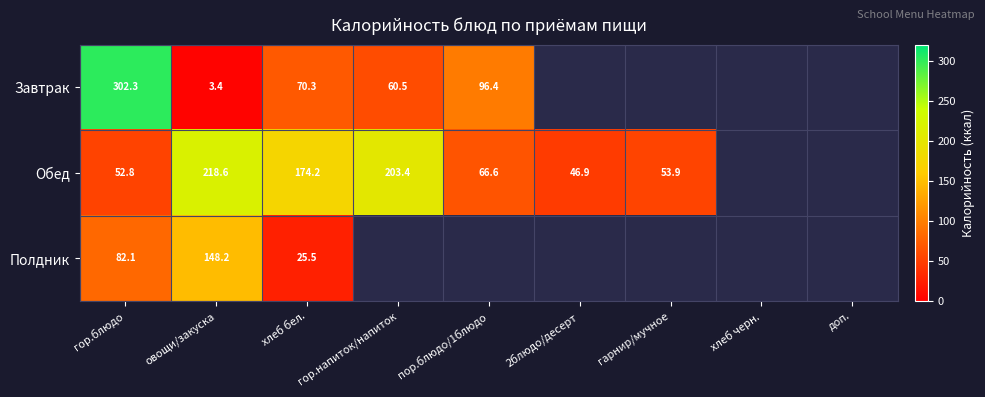

List the series in order of their peak value, lowest first.

Полдник, Обед, Завтрак